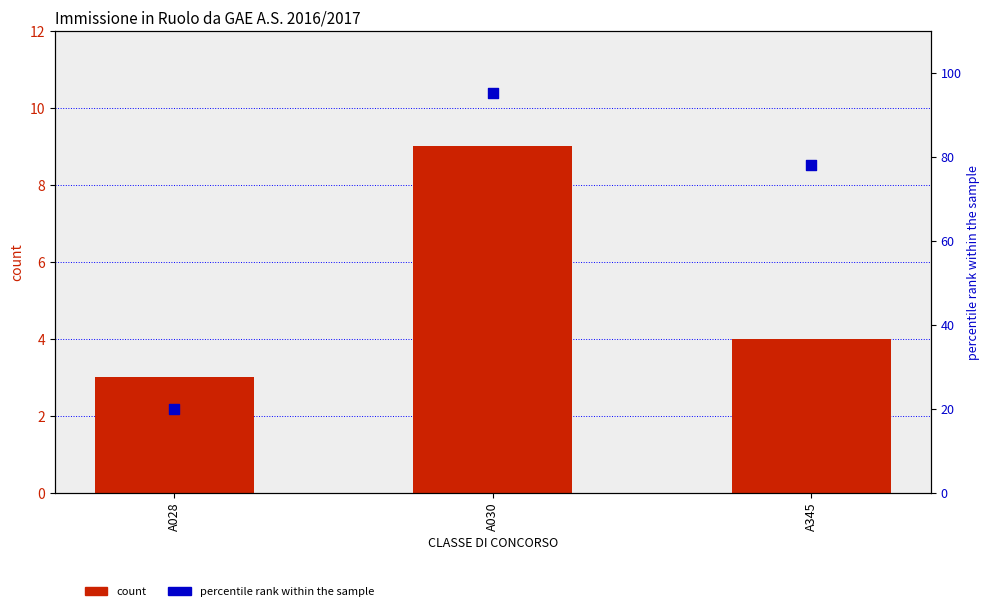

Is the value of percentile rank within the sample at A028 greater than the value of count at A345?

Yes